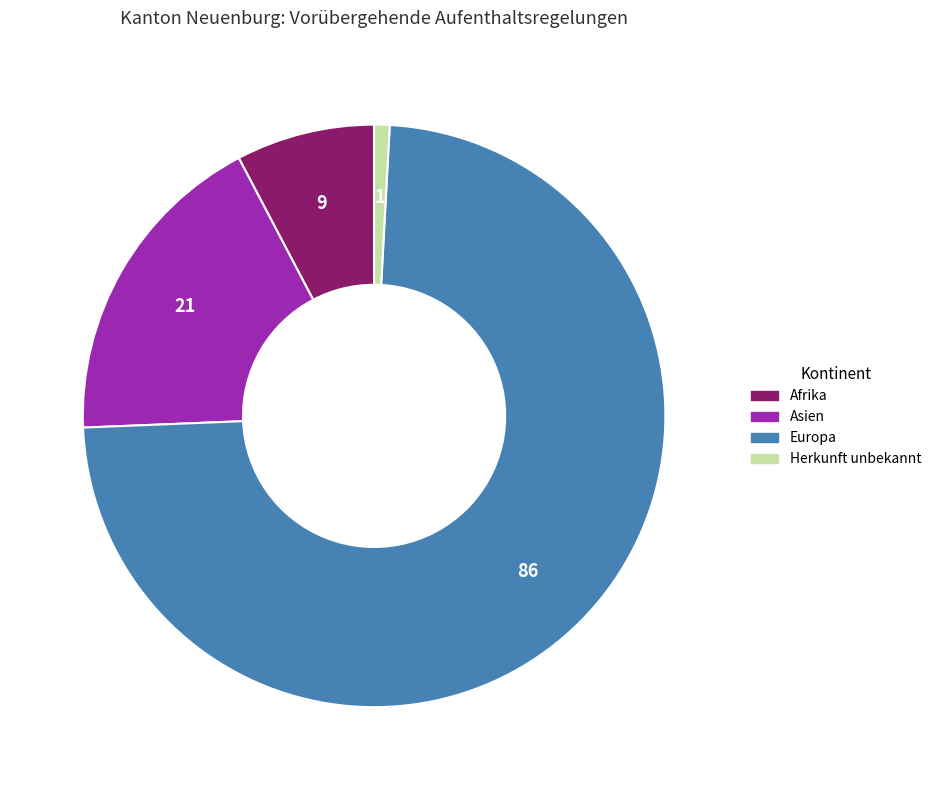

Which slice represents more than half of the pie?

Europa